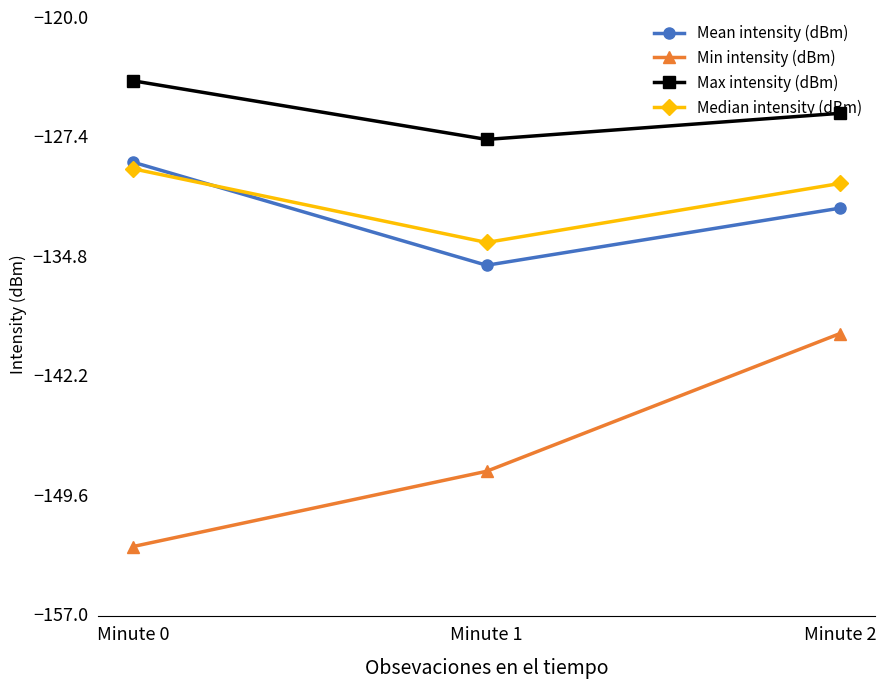

Reading right to left, transcribe all the data shown in this chart.

Mean intensity (dBm): -131.9	-135.4	-129.0
Min intensity (dBm): -139.6	-148.2	-152.8
Max intensity (dBm): -126.0	-127.6	-124.0
Median intensity (dBm): -130.3	-134.0	-129.4